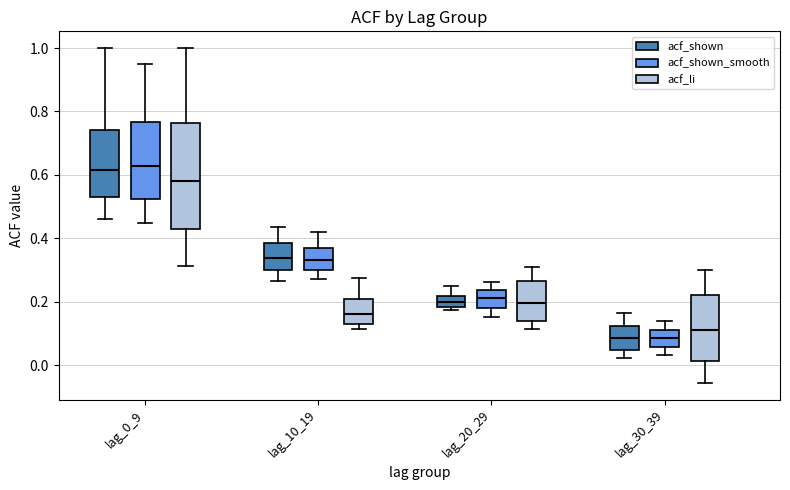

Reading left to right, read every box against the y-axis: the position of its median line, the range the box covers, and the ends of its whiskers. The values are not printed on the chart, so give them approximately, as read against the axis.

lag_0_9 (acf_shown): median 0.62, box 0.52 to 0.74, whiskers 0.46 to 1.00
lag_0_9 (acf_shown_smooth): median 0.62, box 0.52 to 0.76, whiskers 0.44 to 0.94
lag_0_9 (acf_li): median 0.58, box 0.42 to 0.76, whiskers 0.32 to 1.00
lag_10_19 (acf_shown): median 0.34, box 0.30 to 0.38, whiskers 0.26 to 0.44
lag_10_19 (acf_shown_smooth): median 0.34, box 0.30 to 0.36, whiskers 0.28 to 0.42
lag_10_19 (acf_li): median 0.16, box 0.14 to 0.20, whiskers 0.12 to 0.28
lag_20_29 (acf_shown): median 0.20, box 0.18 to 0.22, whiskers 0.18 (just below the box's lower edge) to 0.24
lag_20_29 (acf_shown_smooth): median 0.22, box 0.18 to 0.24, whiskers 0.16 to 0.26
lag_20_29 (acf_li): median 0.20, box 0.14 to 0.26, whiskers 0.12 to 0.30
lag_30_39 (acf_shown): median 0.08, box 0.04 to 0.12, whiskers 0.02 to 0.16
lag_30_39 (acf_shown_smooth): median 0.08, box 0.06 to 0.12, whiskers 0.04 to 0.14
lag_30_39 (acf_li): median 0.12, box 0.02 to 0.22, whiskers -0.06 to 0.30